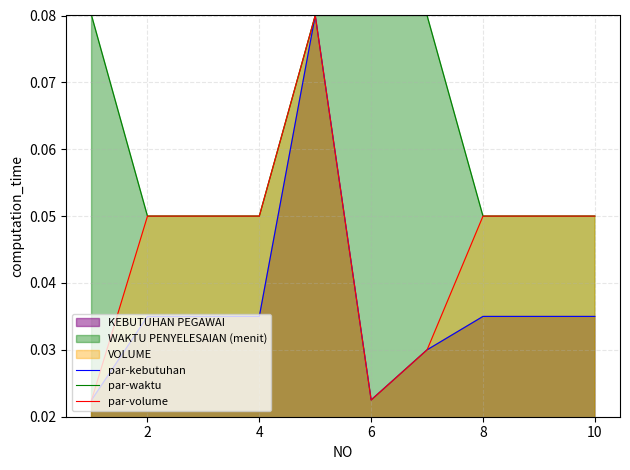

True or false: par-waktu and par-volume cross at least once.

False